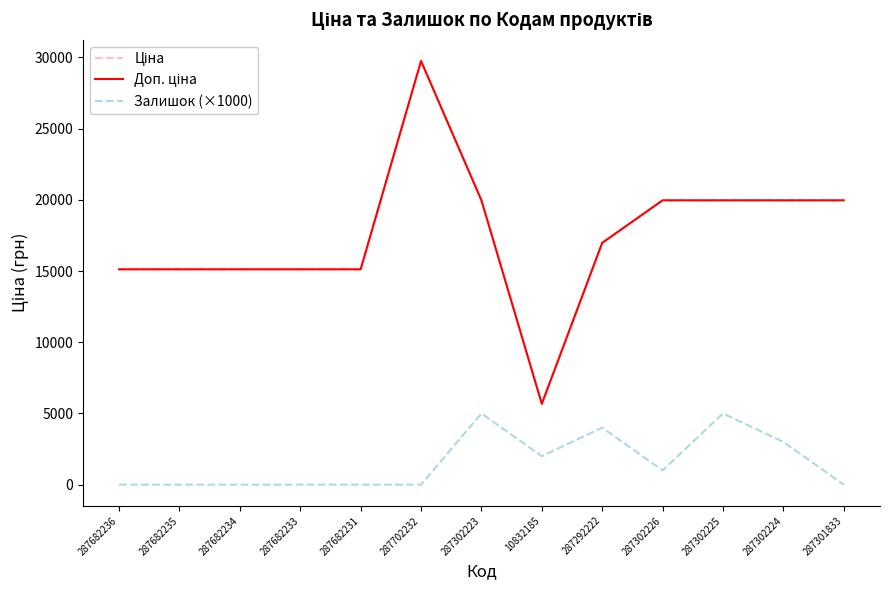

Is this an area chart (filled region under the line)?

No